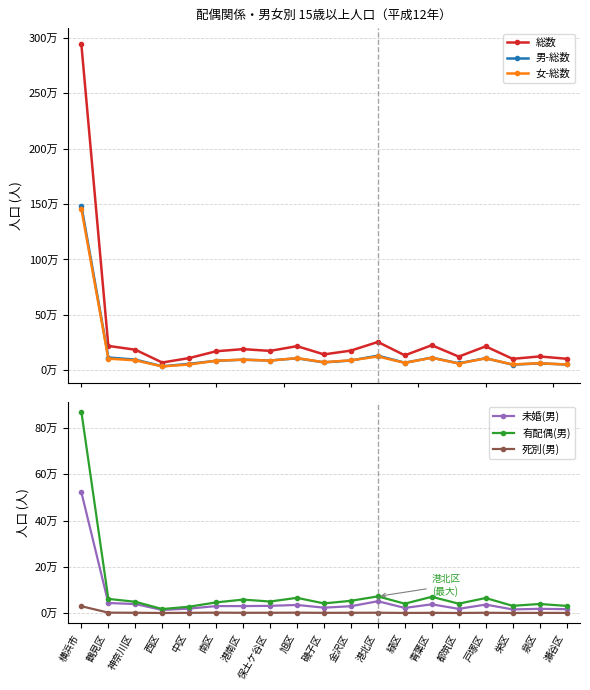

Which series changed the most between 戸塚区 and 瀬谷区?

総数